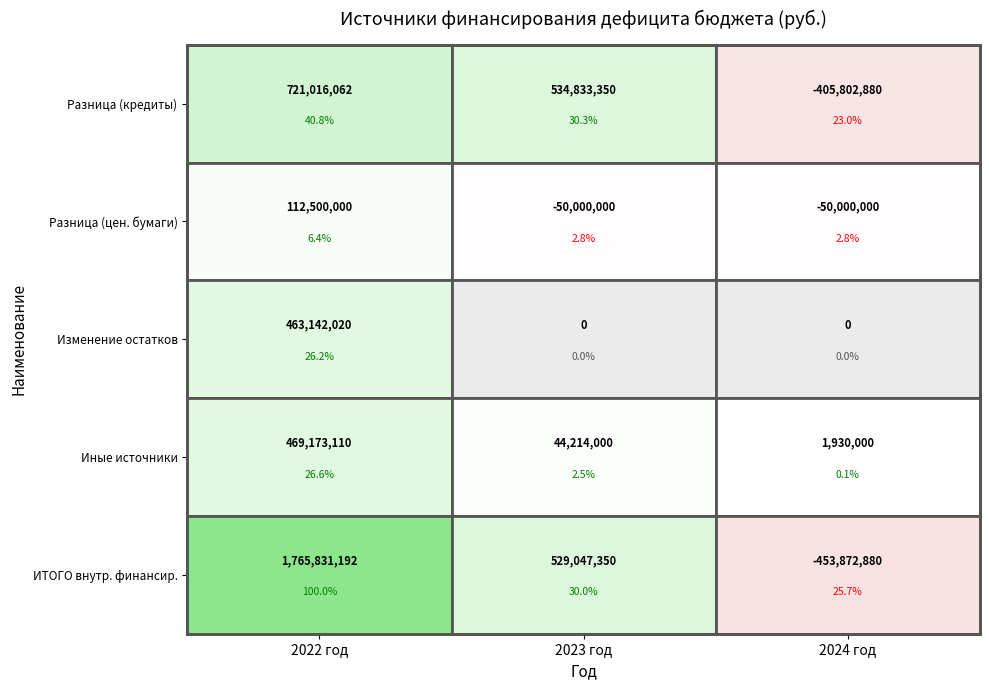

The value of Изменение остатков средств на счетах at 2023 год is 293020518.0. True or false?

False